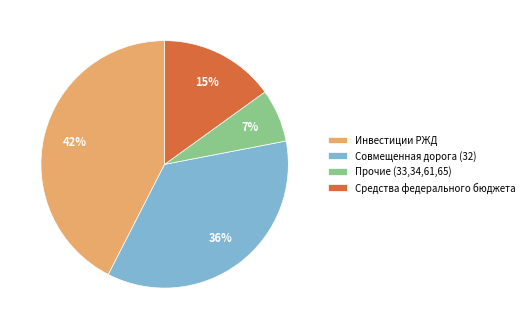

How many segments does this pie chart have?

4